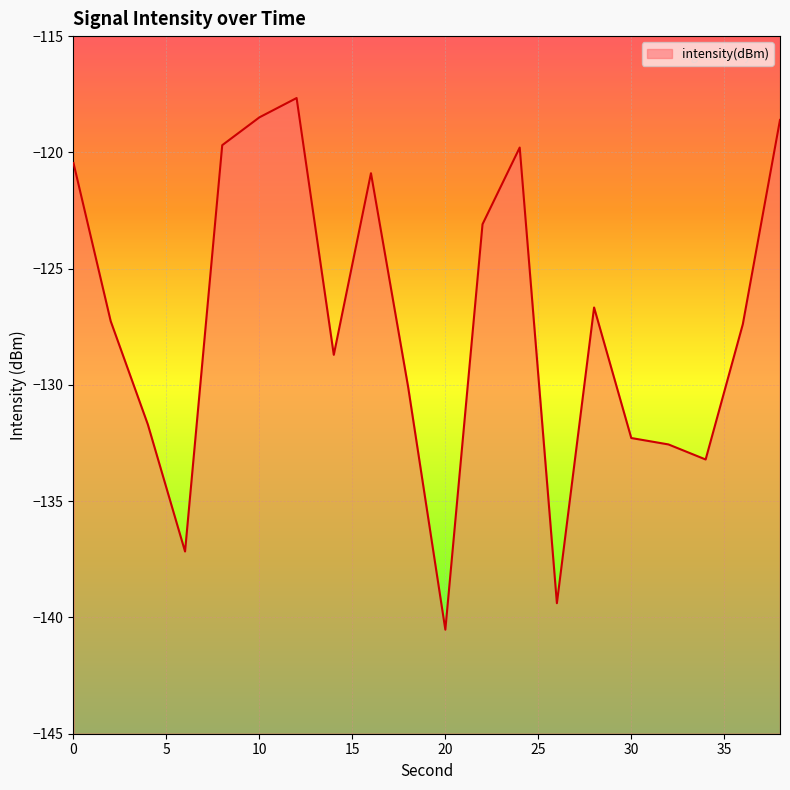

Is it true that the value at 12 is -172.6?

False